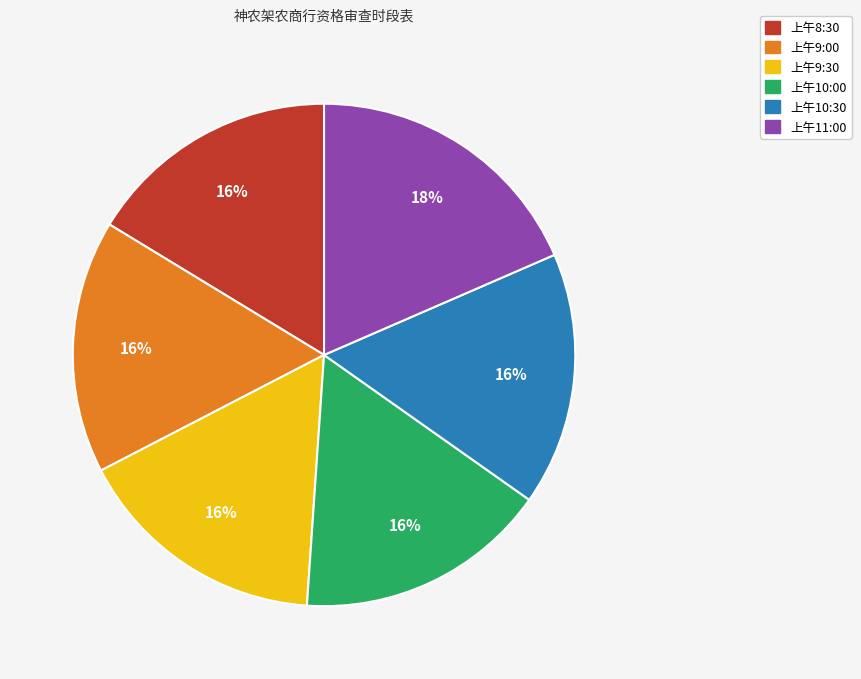

To the nearest percent, what percentage of the pie is 上午10:00?

16%